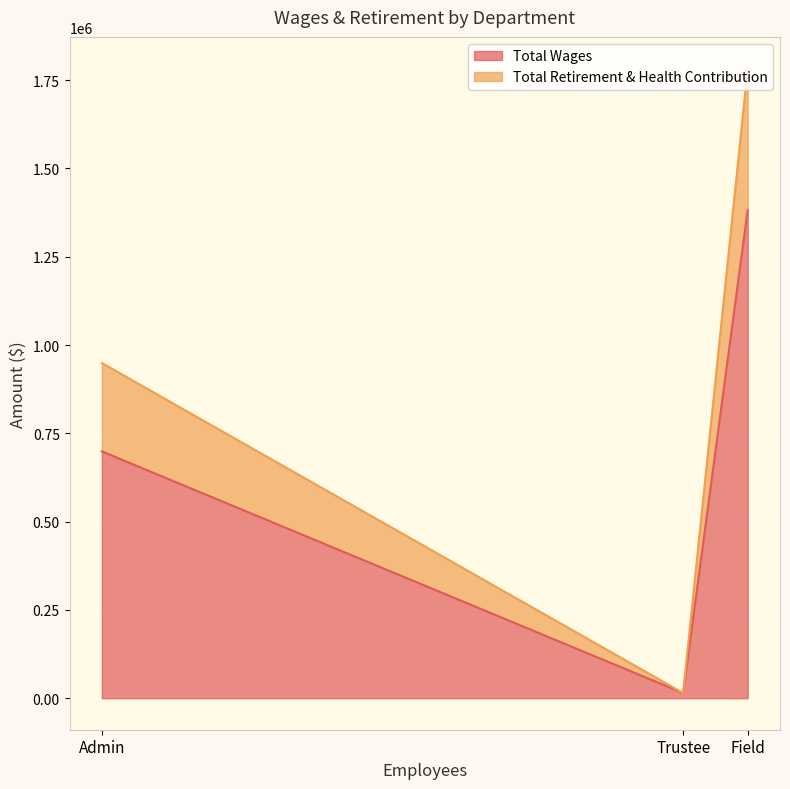

The value of Total Wages at Admin is 698949. True or false?

True